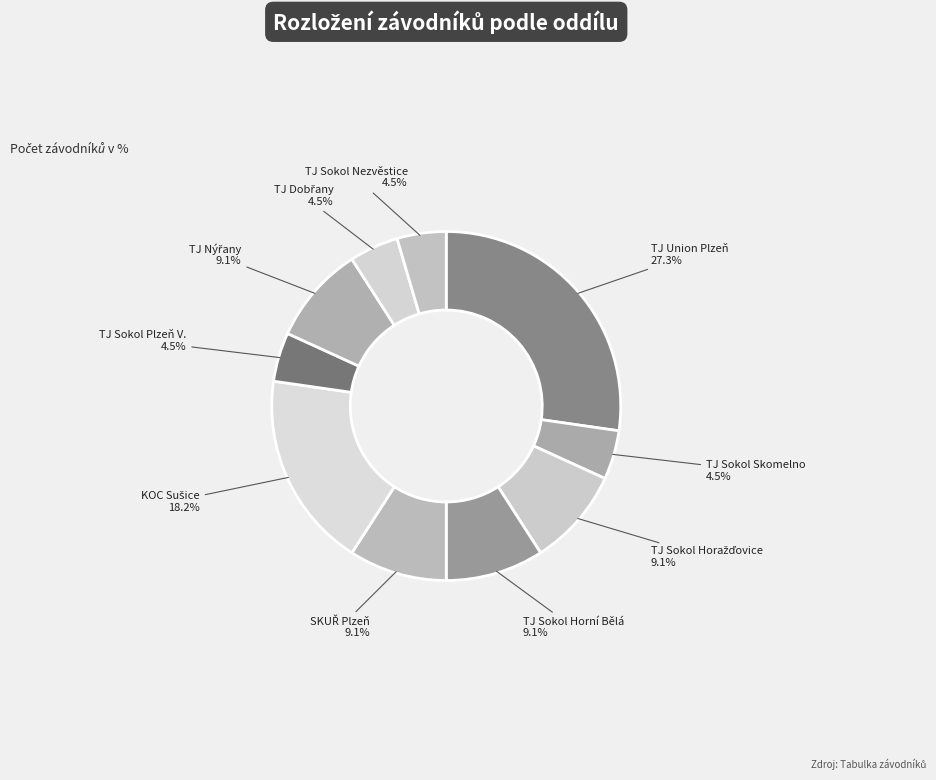

Does any single category account for the majority?

No